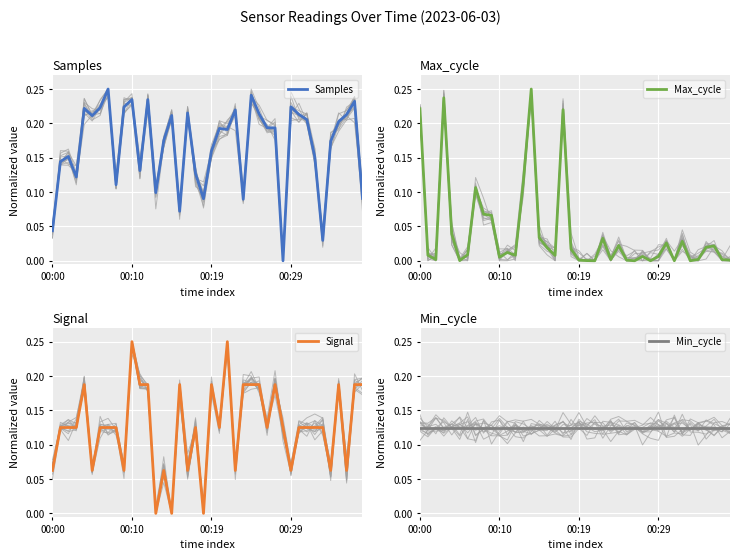

At which category is the sum across all series the highest?

10